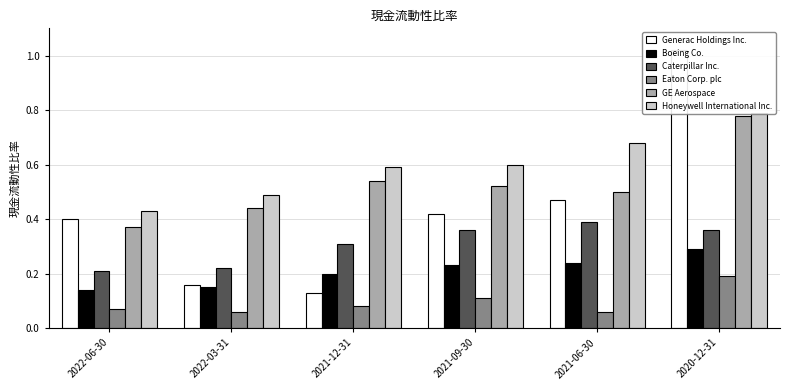

What is the difference between the GE Aerospace values at 2021-12-31 and 2020-12-31?

0.2